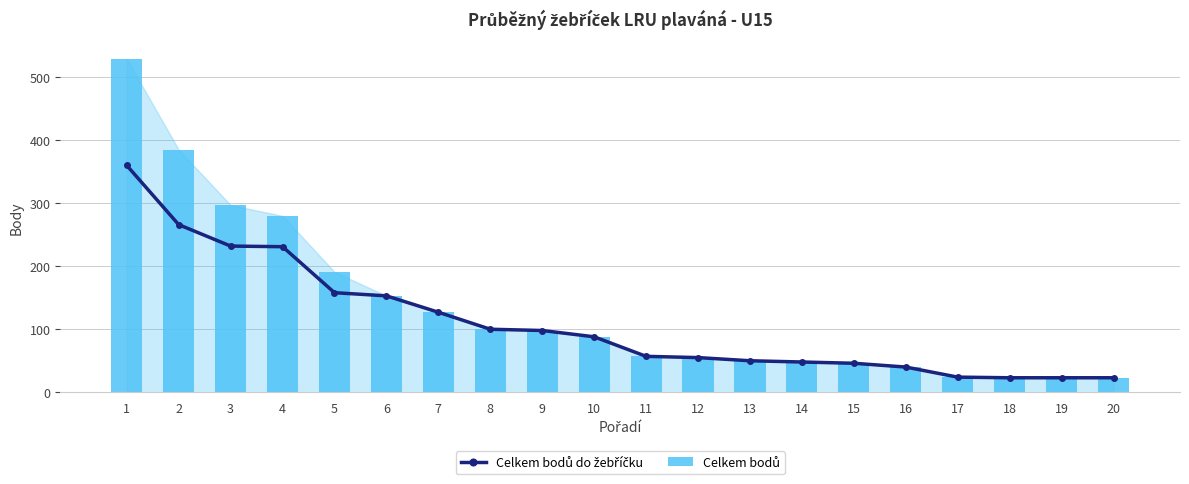

Where is Celkem bodů nearest to the value 276?

4